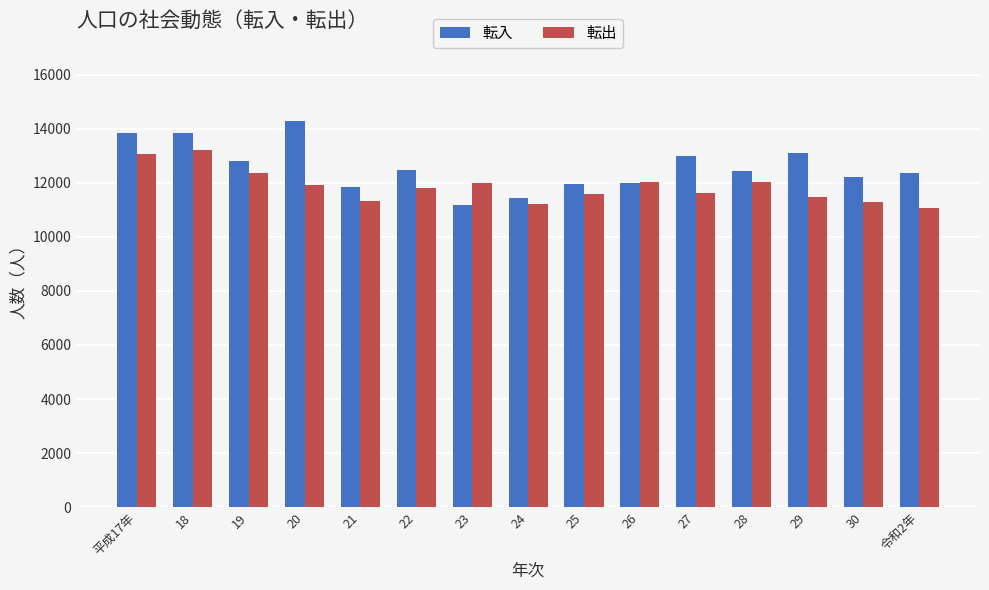

At how many categories does at least one series exceed 12706?

6